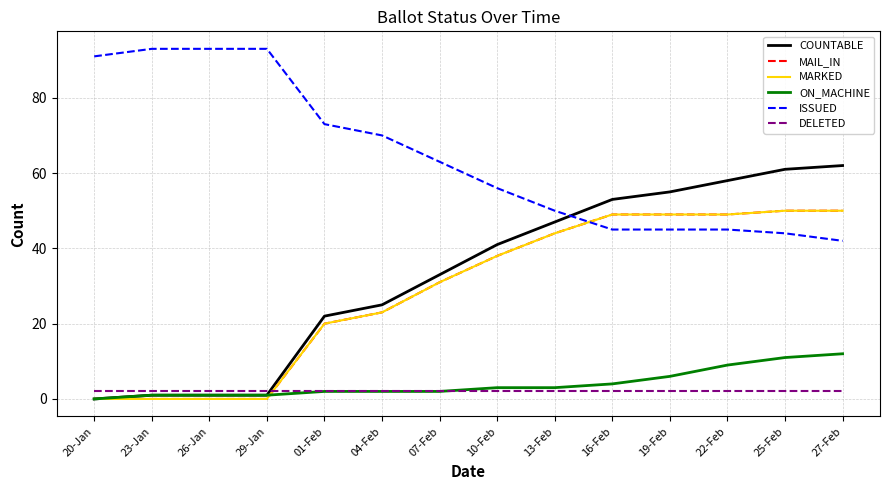

The value of ISSUED at 16-Feb is 16. True or false?

False